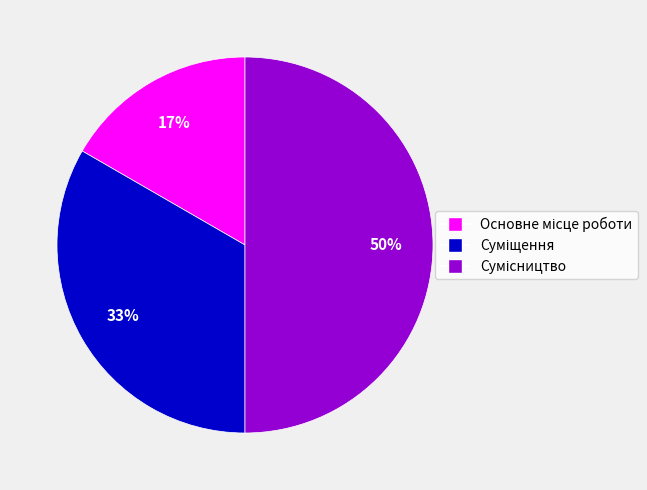

How many slices are in this pie chart?

3